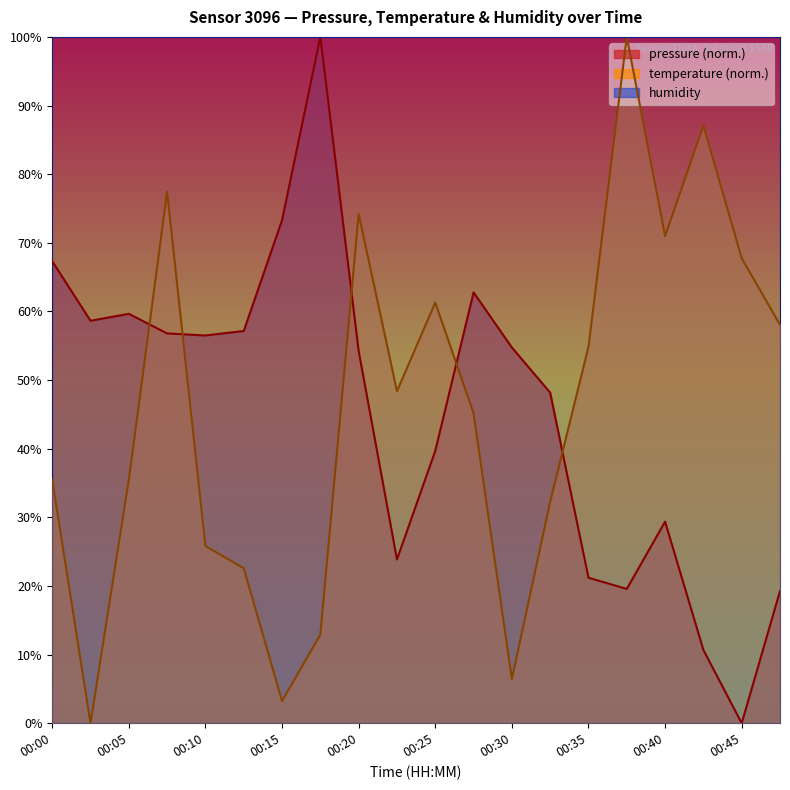

Rank the series by their maximum value, from highest to lowest.

pressure, temperature